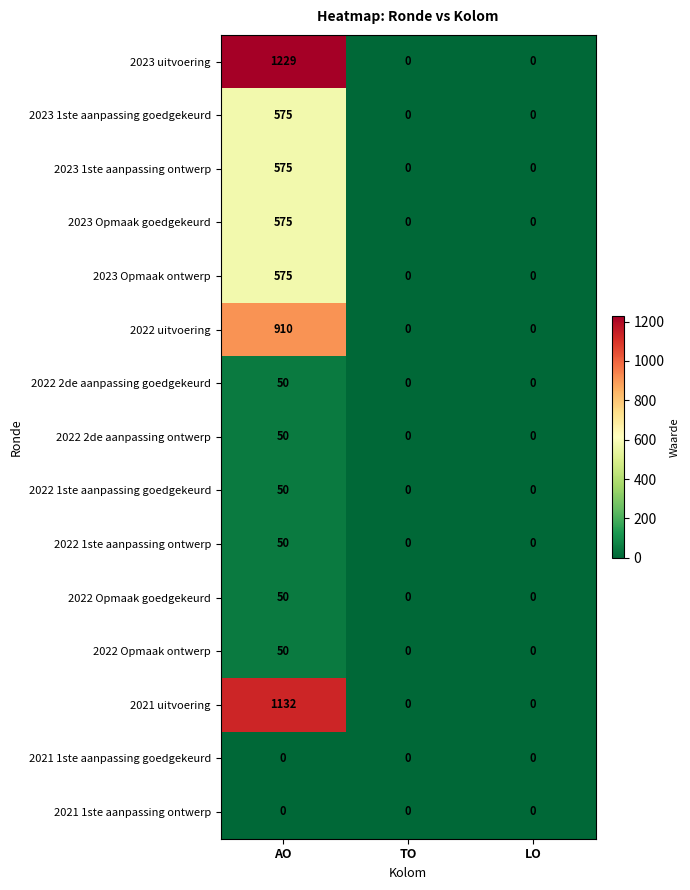

What is the greatest value displayed?

1229